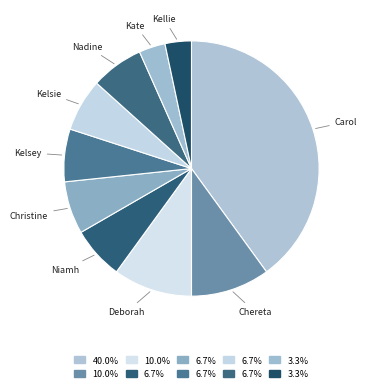

Is it true that Kate is 3% of the pie?

True